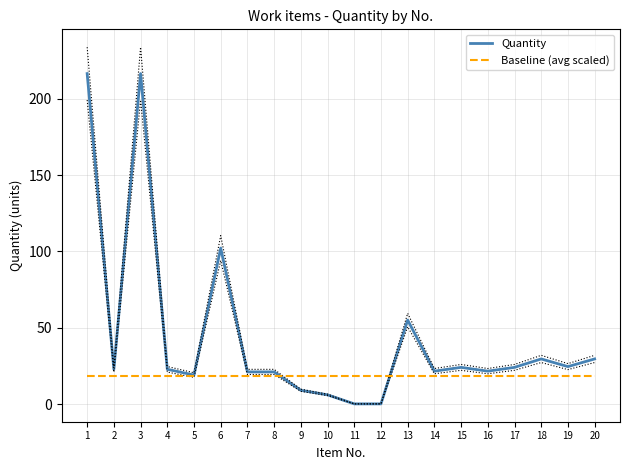

List the series in order of their overall mean, highest first.

Quantity, Baseline (avg scaled)